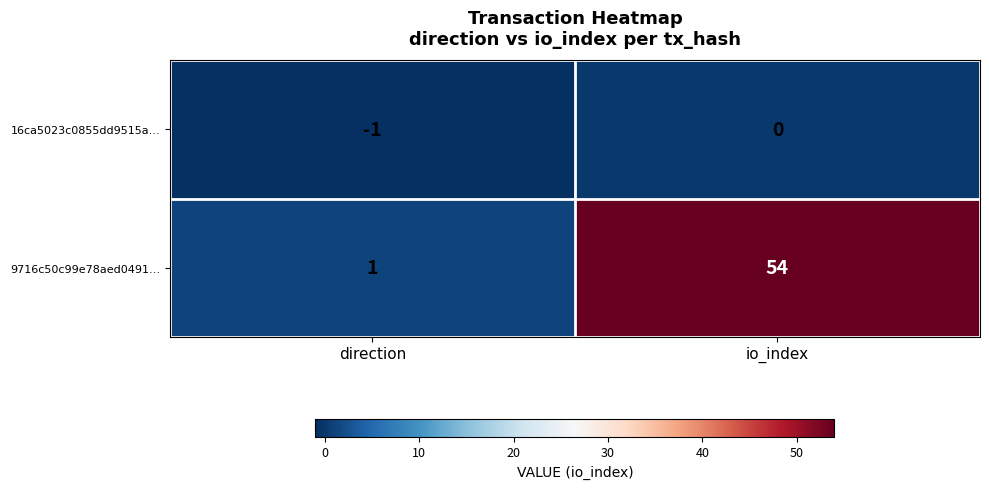

Which series has the widest spread of values?

9716c50c99e78aed0491…